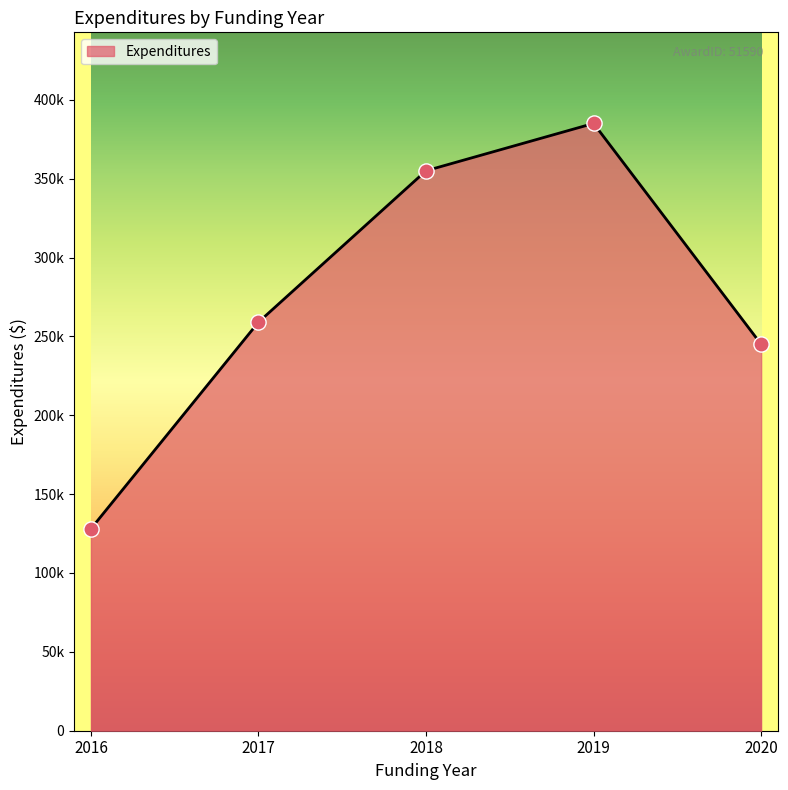

Does the chart have visible grid lines?

No